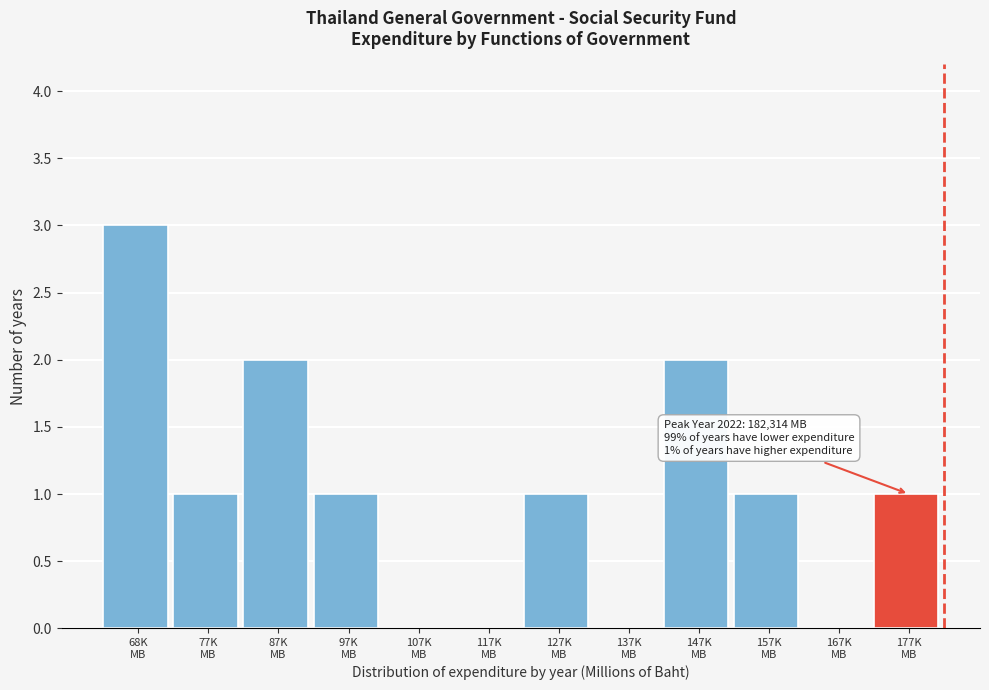

What is the greatest value displayed?

3